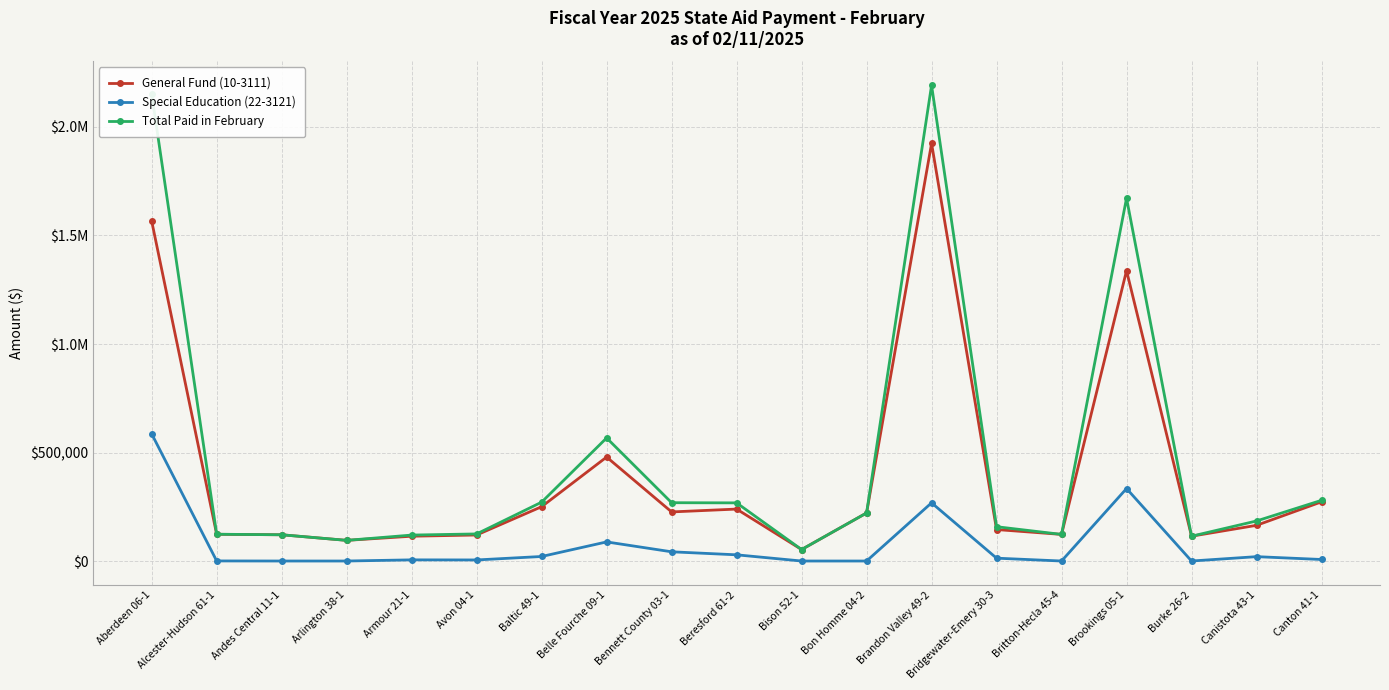

What is the spread (max minus min) of values at Beresford 61-2?

239365